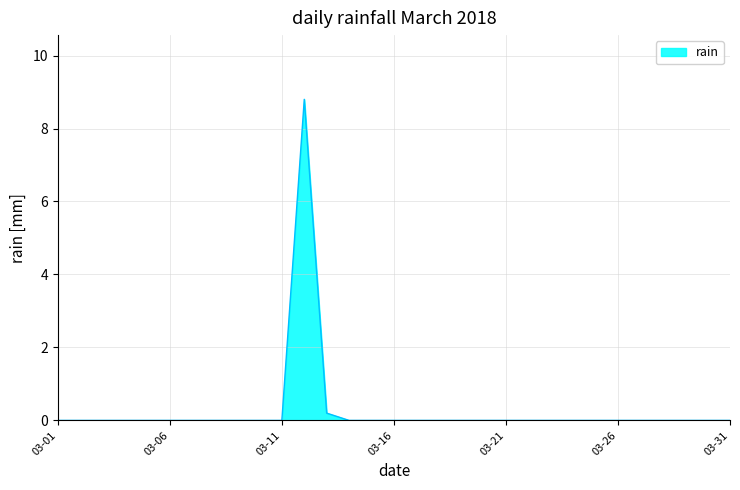

True or false: the data shows 0.0 at 03-01.

True